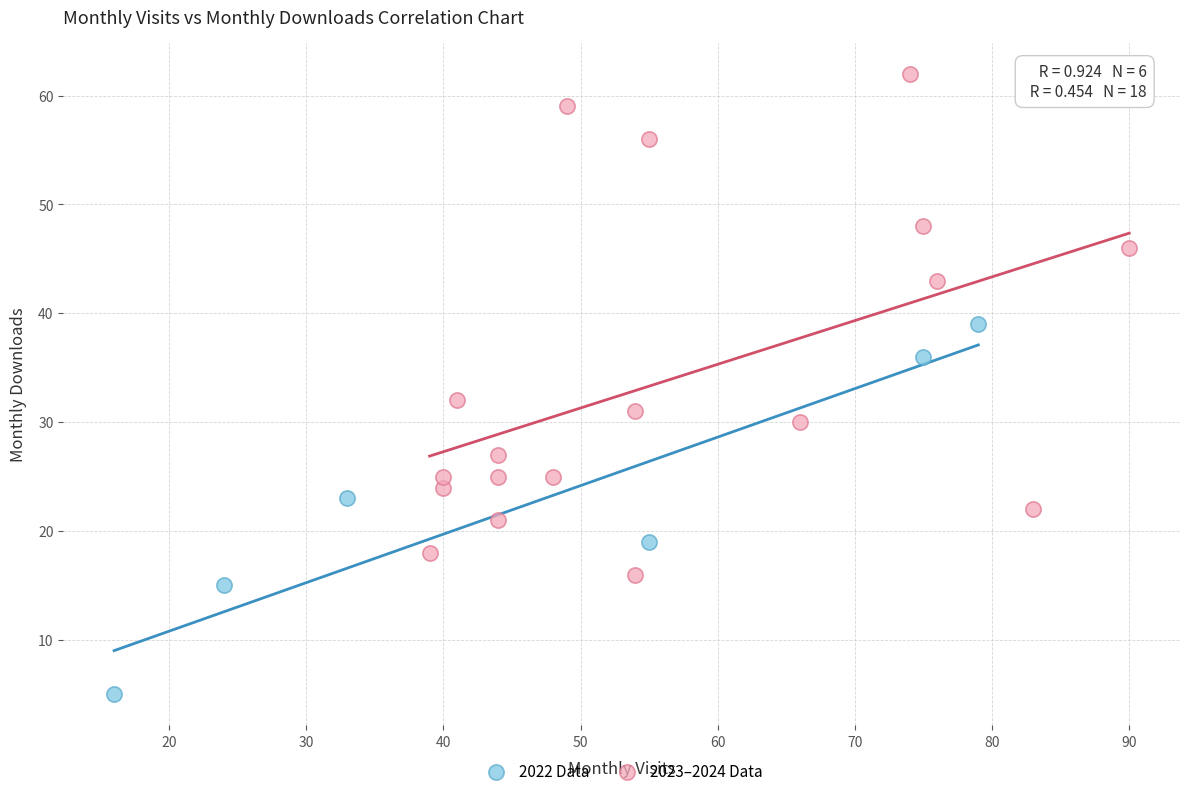

Which series contains the highest Y value?

2023–2024 Data